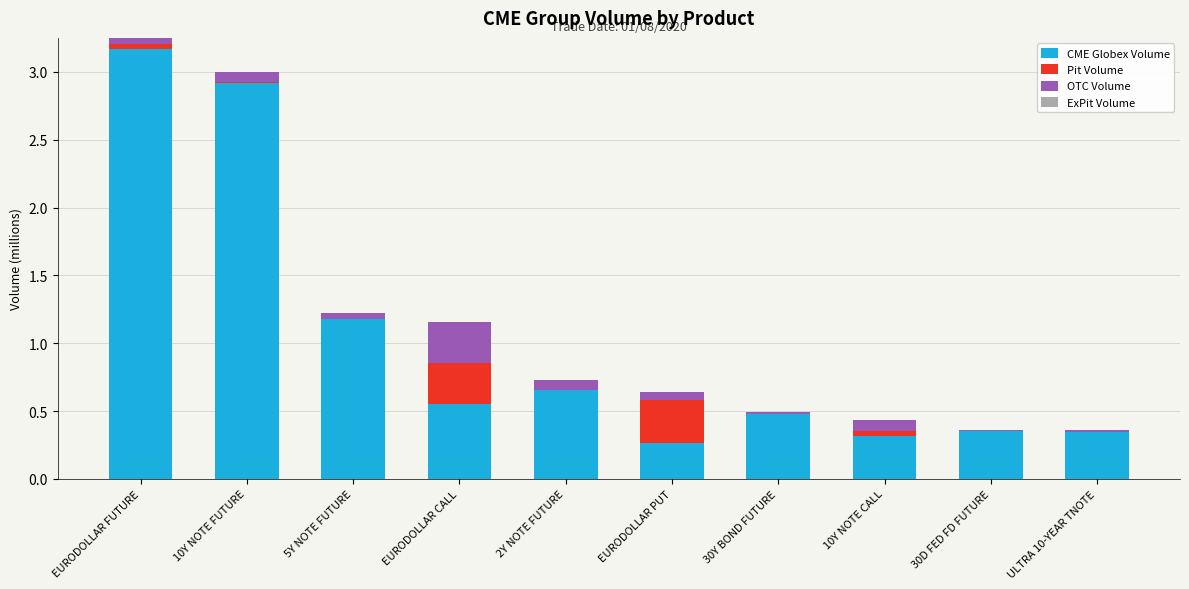

At which category is the sum across all series the highest?

EURODOLLAR FUTURE